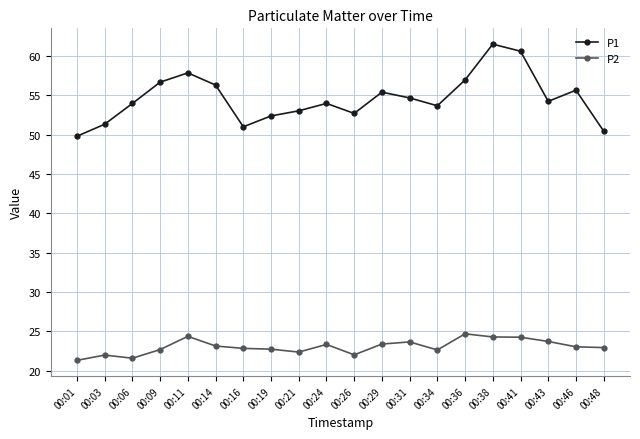

Is it true that P1 equals 54.0 at 00:06?

True